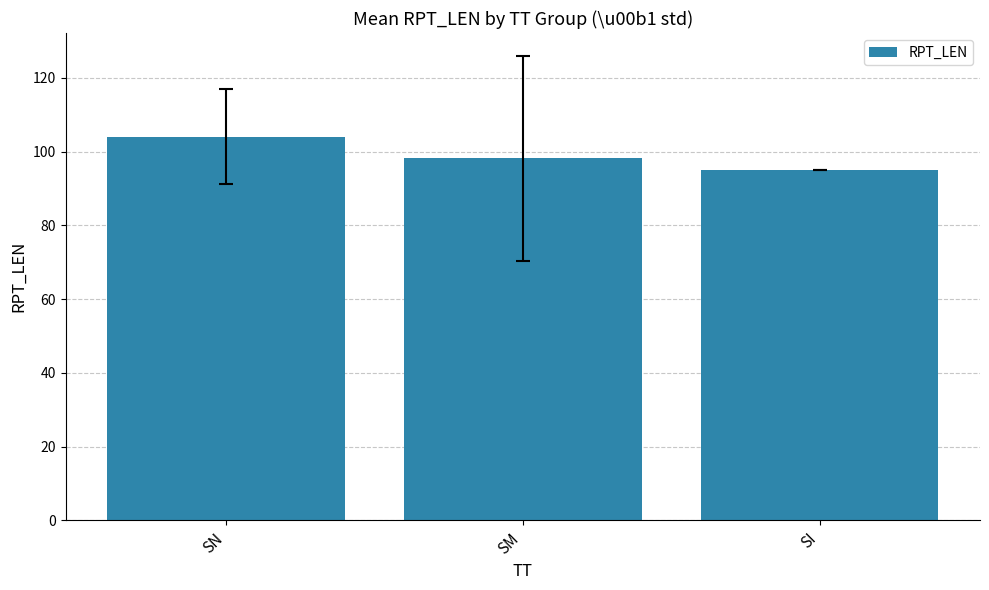

At which label does the data first exceed 98?

SN